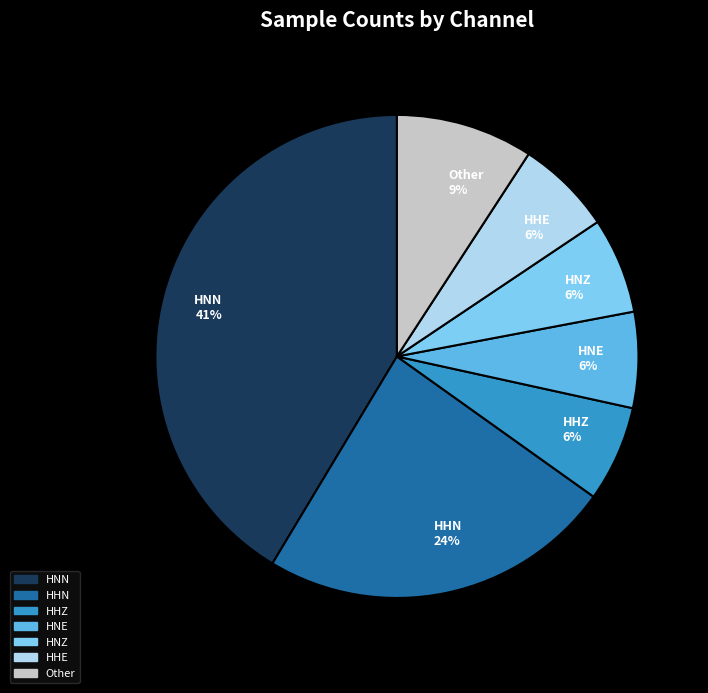

What is the largest slice in the pie chart?

HNN 41%